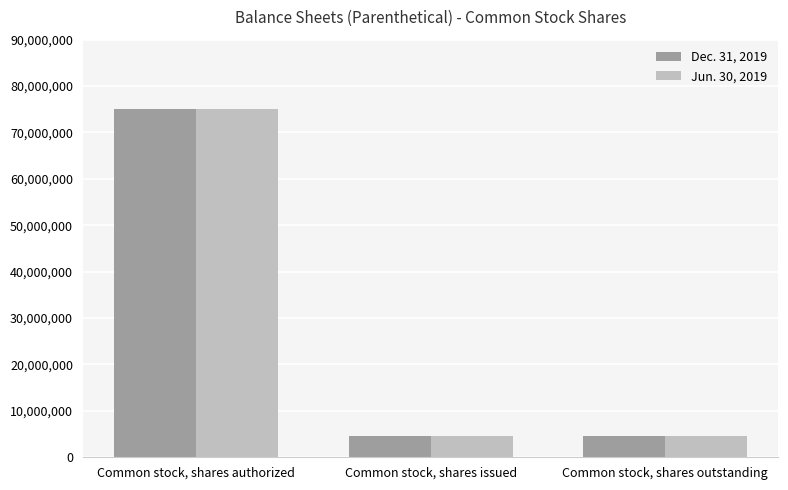

What is the sum of the Jun. 30, 2019 values at Common stock, shares issued and Common stock, shares authorized?

79500000